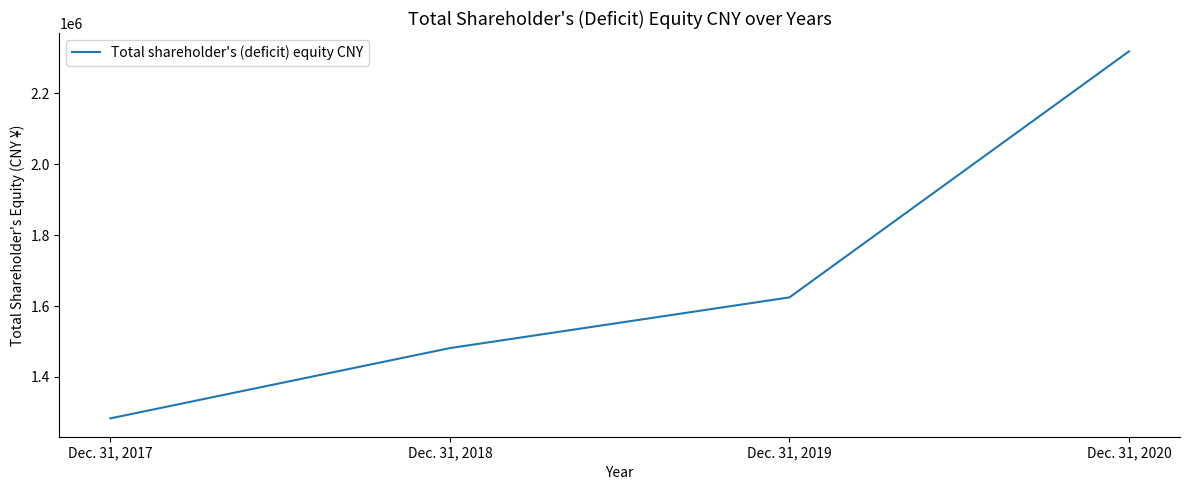

What is the difference between the maximum and minimum values?

1035658